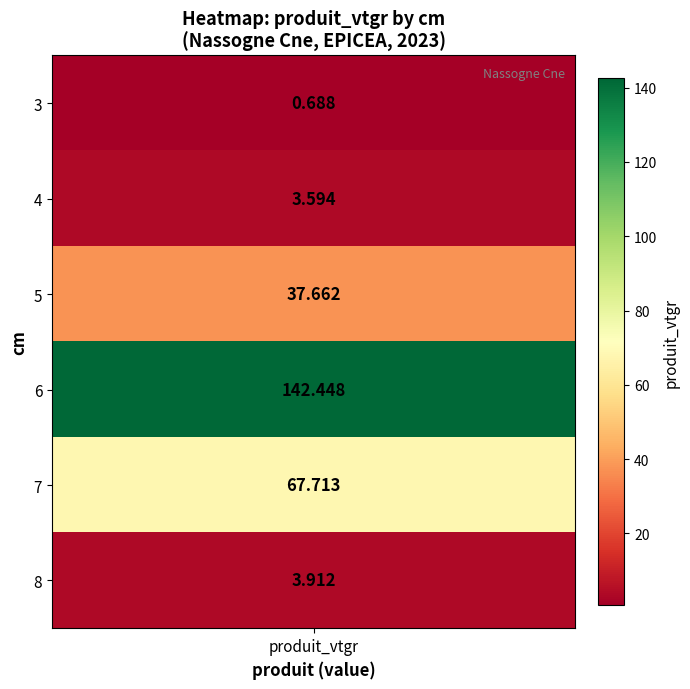

At which label does 6 reach its minimum?

3